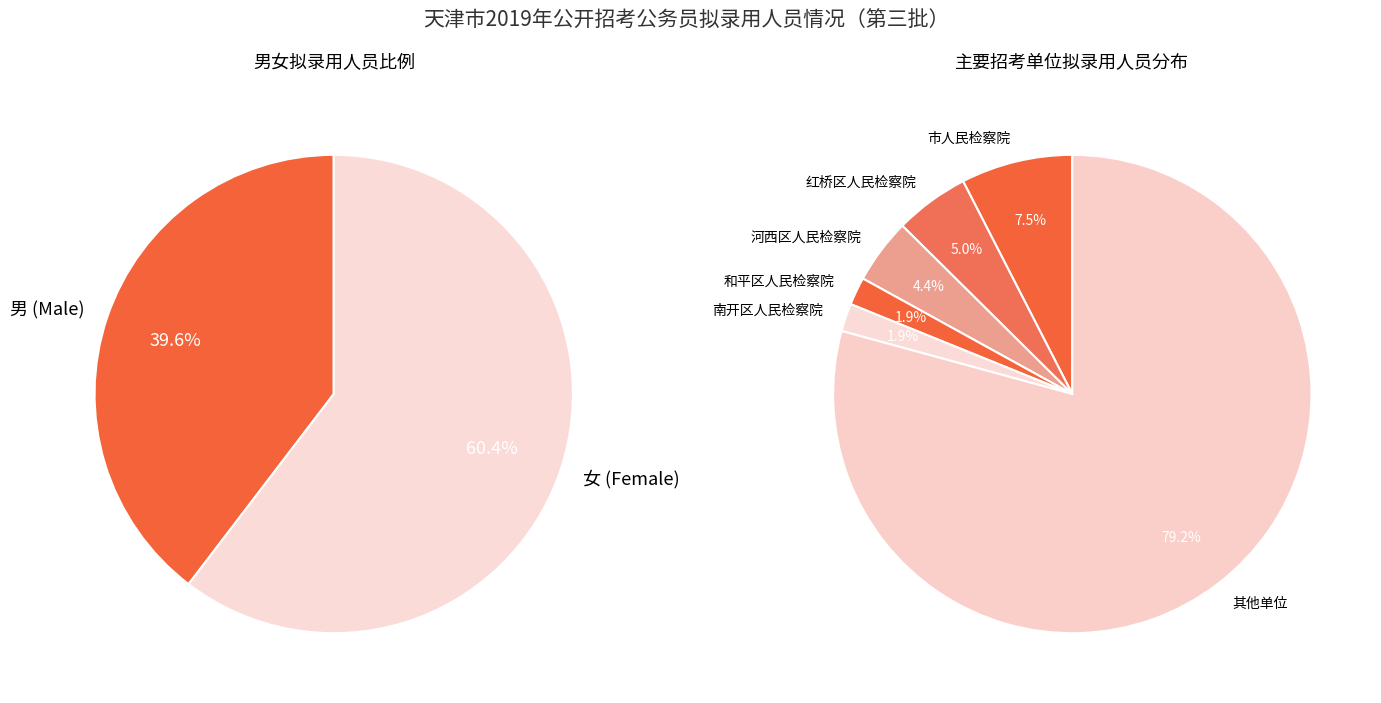

How many segments does this pie chart have?

2